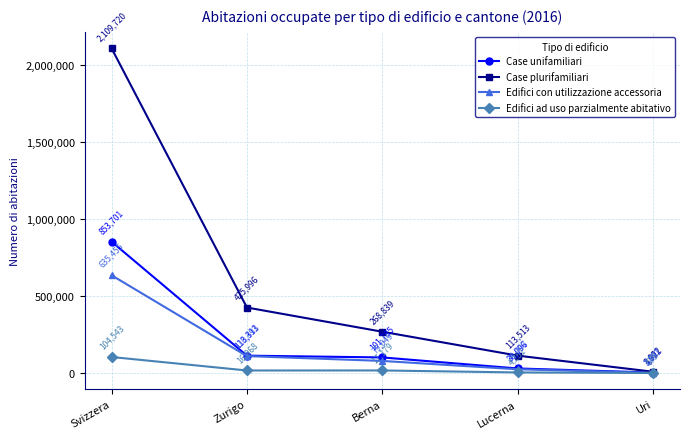

Which category has the highest value in the Case plurifamiliari series?

Svizzera